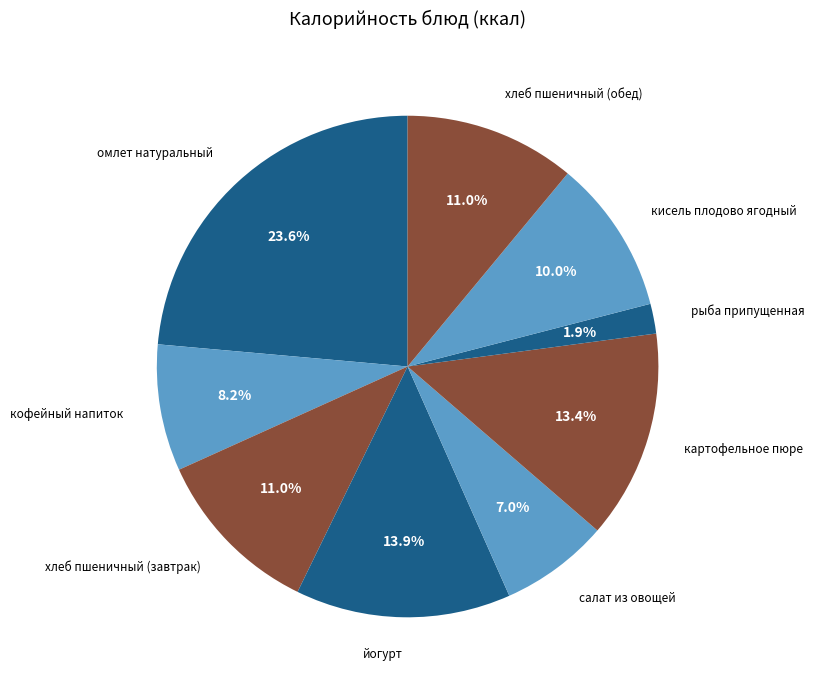

To the nearest percent, what percentage of the pie is йогурт?

14%